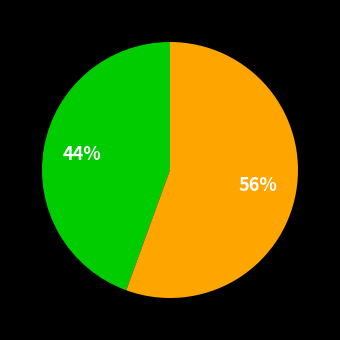

To the nearest percent, what is the average slice percentage?

50%